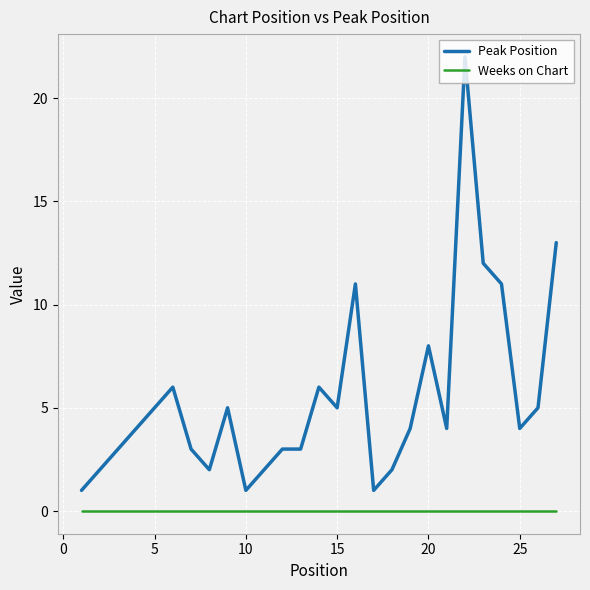

Reading left to right, extract all data points from this chart.

Peak Position: 1	2	3	4	5	6	3	2	5	1	2	3	3	6	5	11	1	2	4	8	4	22	12	11	4	5	13
Weeks on Chart: 0	0	0	0	0	0	0	0	0	0	0	0	0	0	0	0	0	0	0	0	0	0	0	0	0	0	0